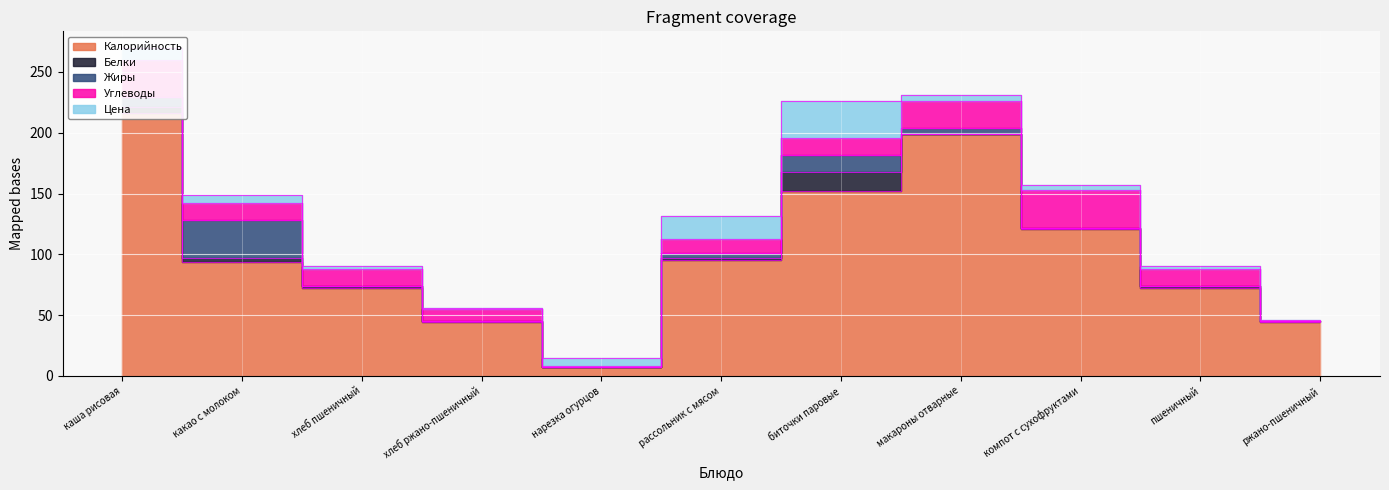

At which label is Цена closest to 15?

рассольник с мясом